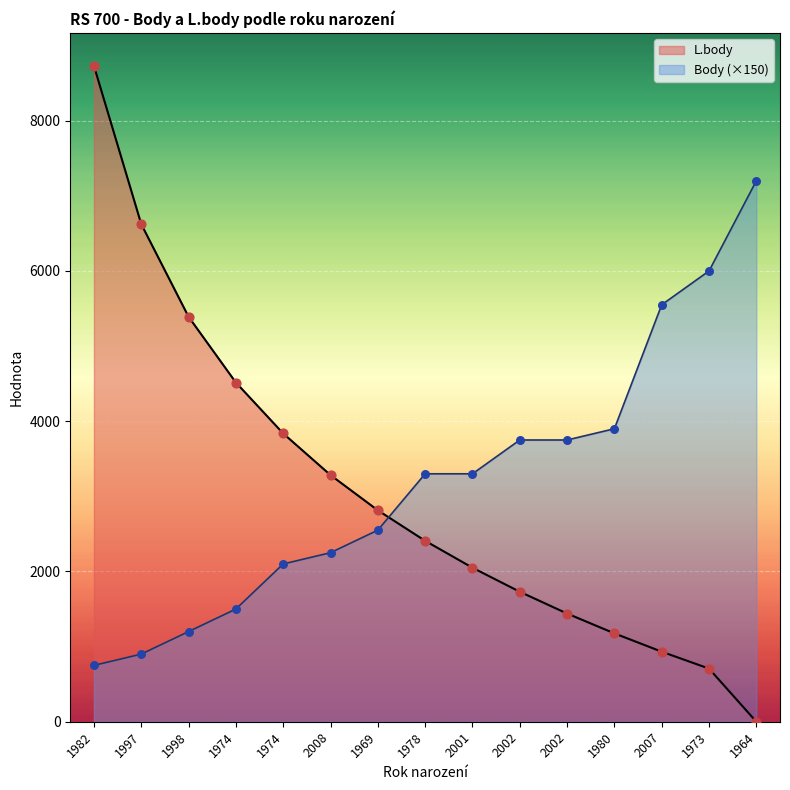

At how many categories does at least one series exceed 1586?

15